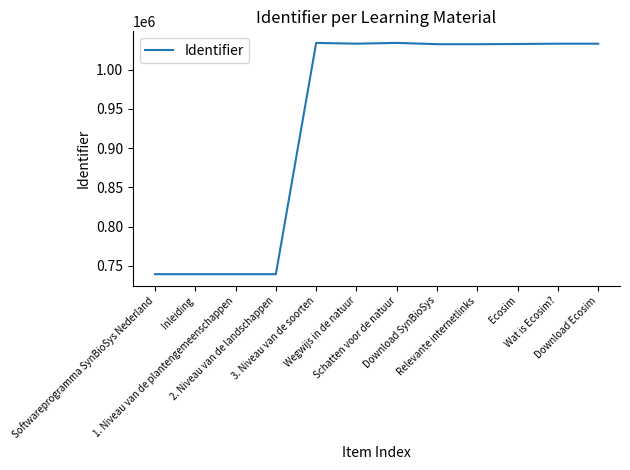

Is it true that the value at Ecosim is 1459891?

False